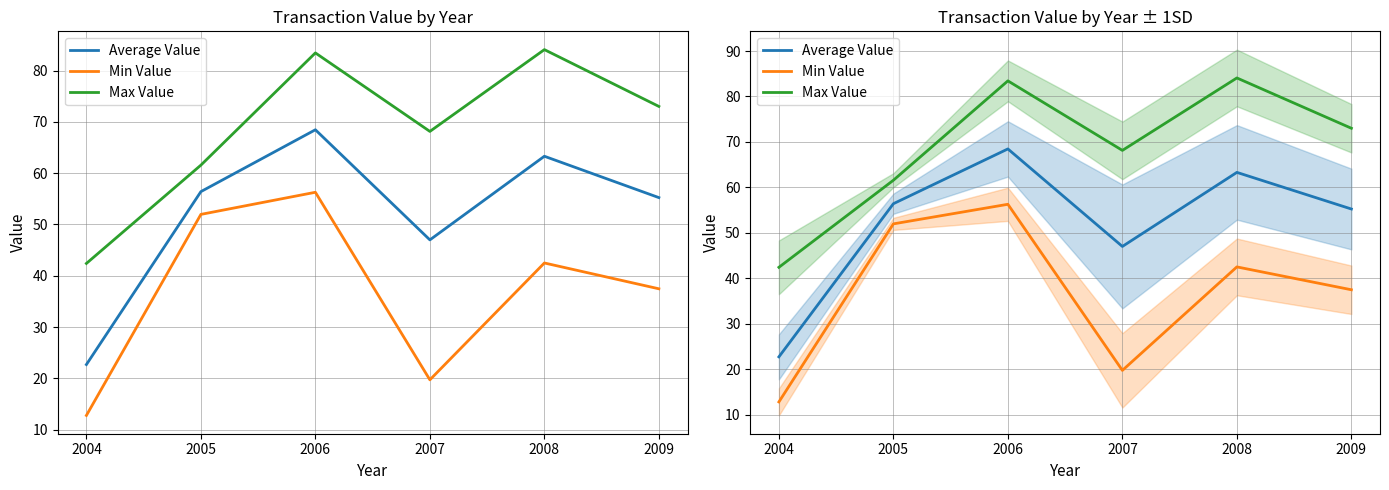

What are all the series names shown in the legend?

Average Value, Min Value, Max Value